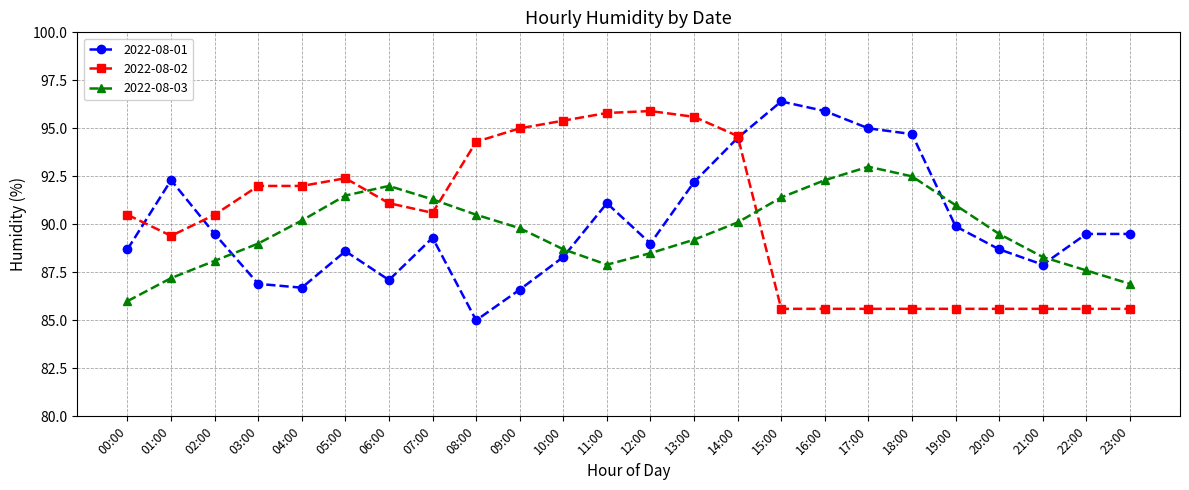

What is the difference between the second highest and second lowest values in the 2022-08-03 series?

5.6